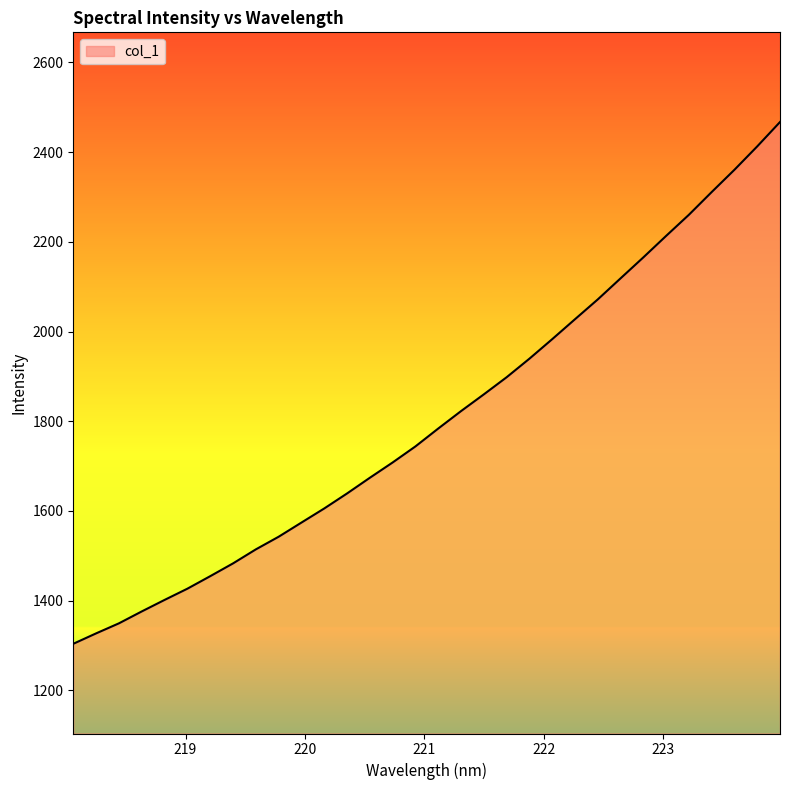

What is the smallest value displayed?

1303.8